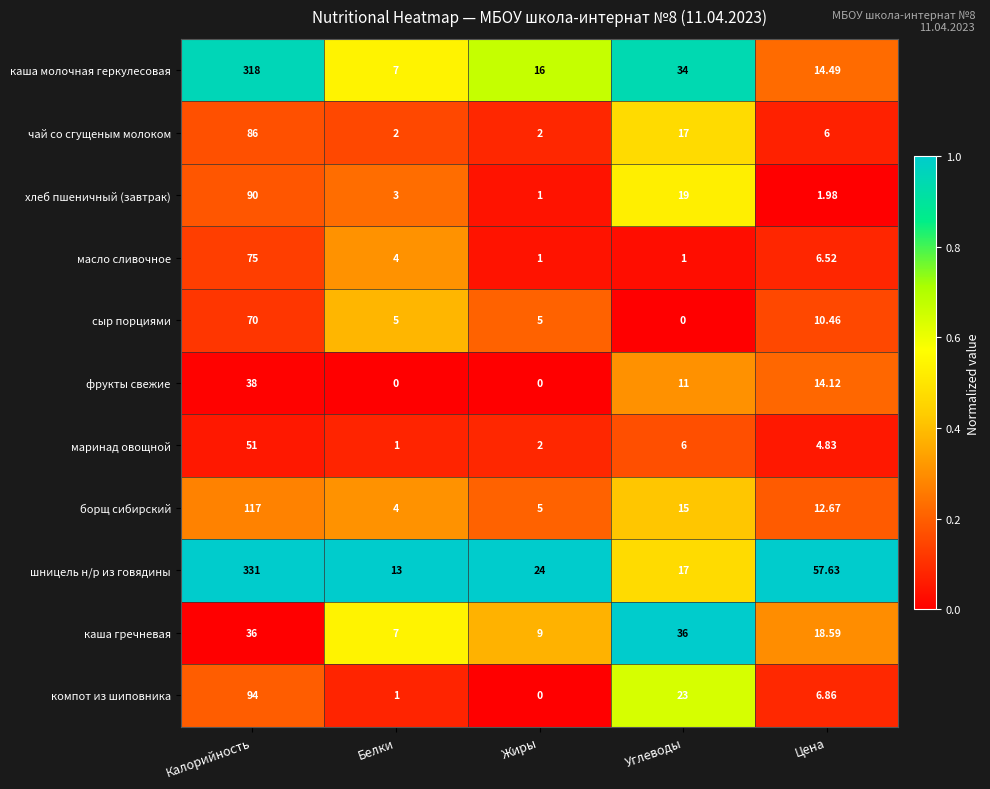

Which series has the widest spread of values?

шницель н/р из говядины